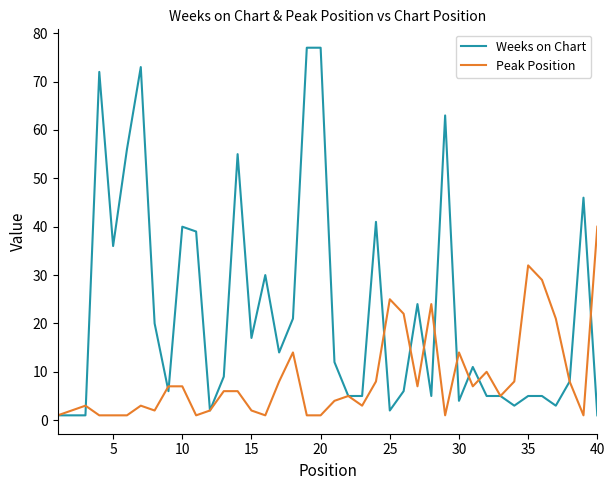

Is this an area chart (filled region under the line)?

No